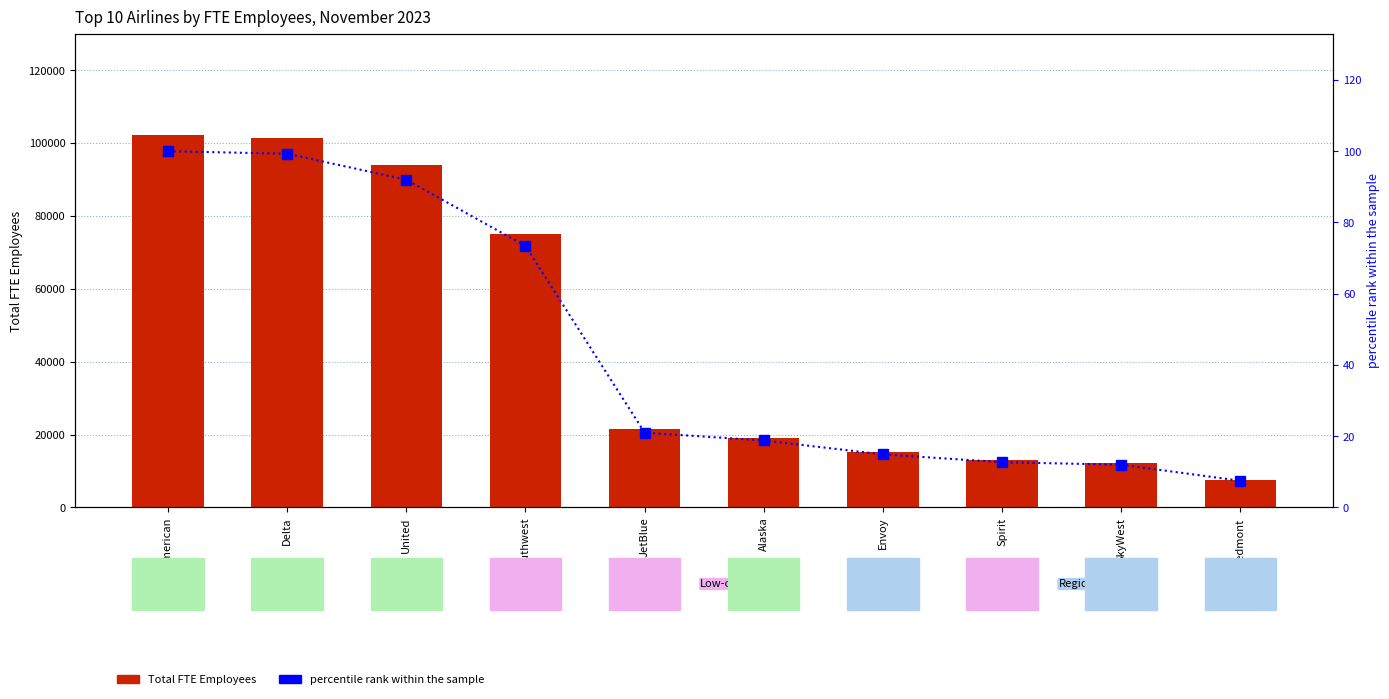

Where is Total FTE Employees nearest to the value 54888?

Southwest